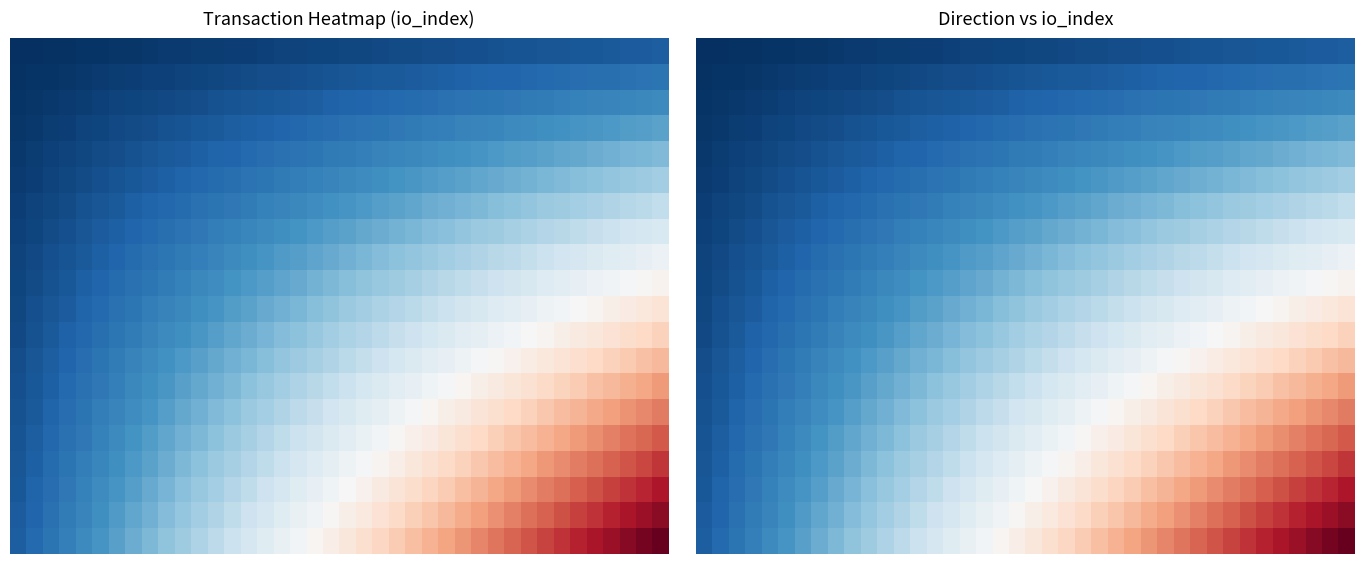

What is the difference between the highest and lowest values at 3?

3.5